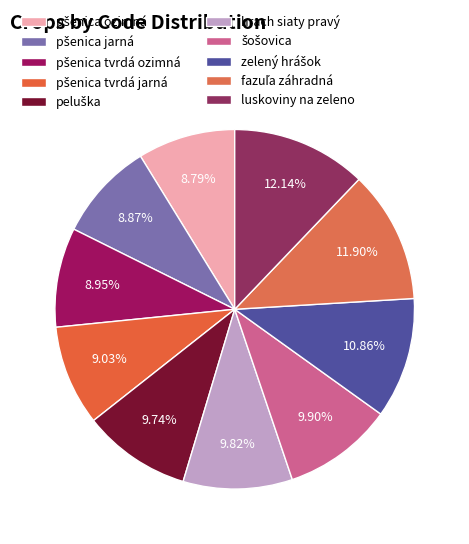

To the nearest percent, what portion does peluška represent?

10%